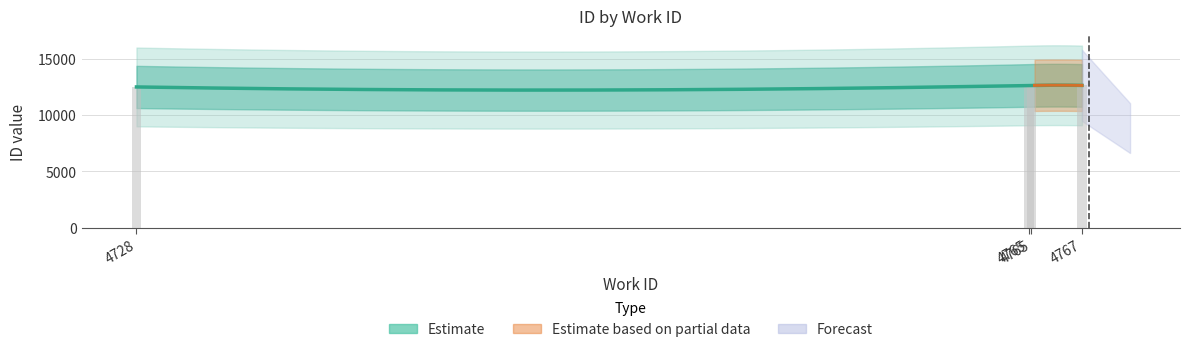

Count the number of categories in the chart.

4